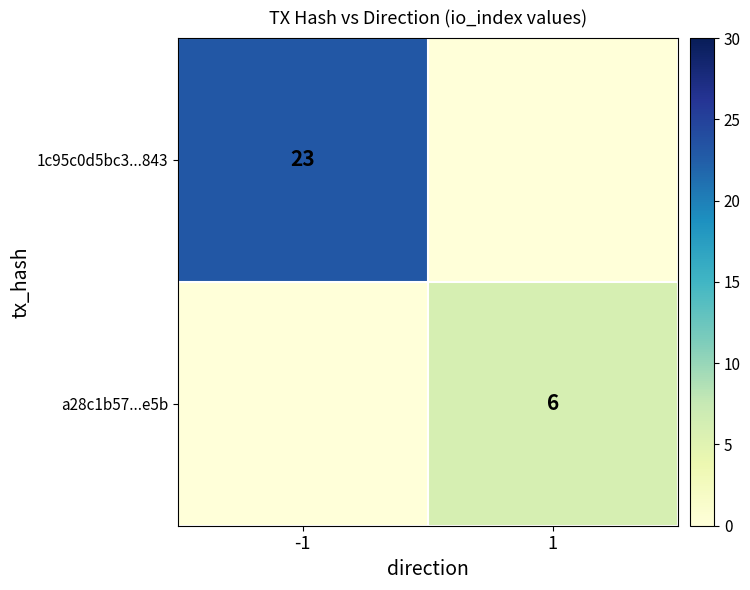

The value of a28c1b57...e5b at 1 is 3. True or false?

False